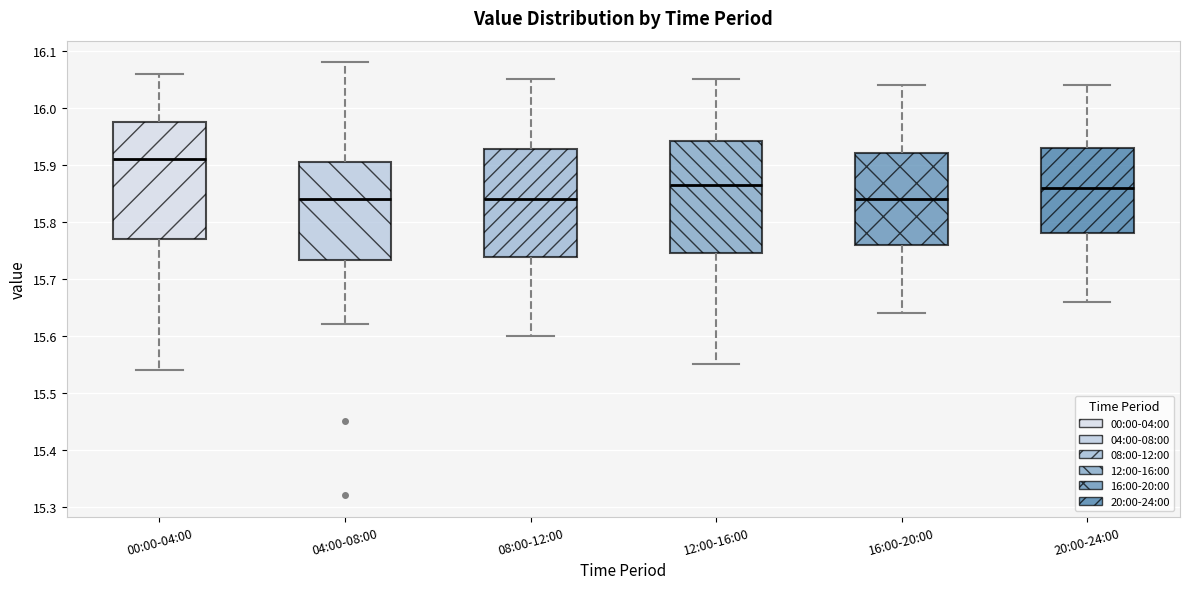

Reading left to right, transcribe this box plot: for each box, give where its median line is, the range the box spans, and where its two whiskers end, as read against the y-axis. The values are not printed on the chart, so give them approximately, as read against the axis.

00:00-04:00: median 15.91, box 15.77 to 15.98, whiskers 15.54 to 16.06
04:00-08:00: median 15.84, box 15.73 to 15.91, whiskers 15.62 to 16.08
08:00-12:00: median 15.84, box 15.74 to 15.93, whiskers 15.60 to 16.05
12:00-16:00: median 15.87, box 15.75 to 15.94, whiskers 15.55 to 16.05
16:00-20:00: median 15.84, box 15.76 to 15.92, whiskers 15.64 to 16.04
20:00-24:00: median 15.86, box 15.78 to 15.93, whiskers 15.66 to 16.04